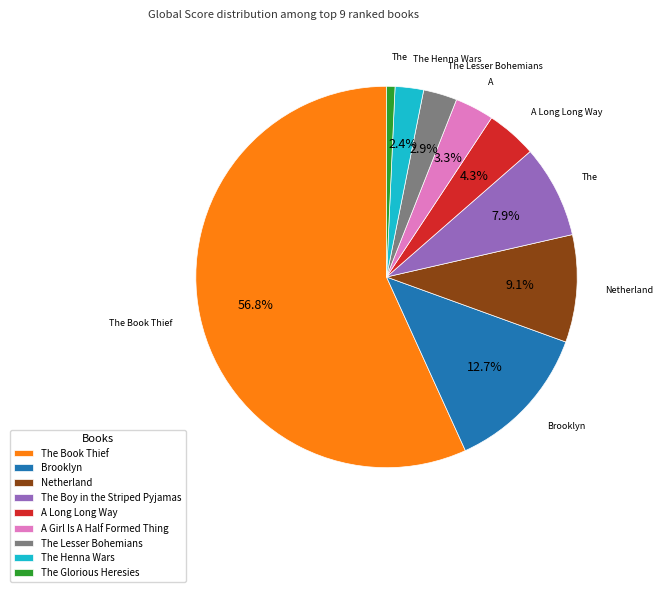

Which category has the smallest portion of the pie?

The Glorious Heresies